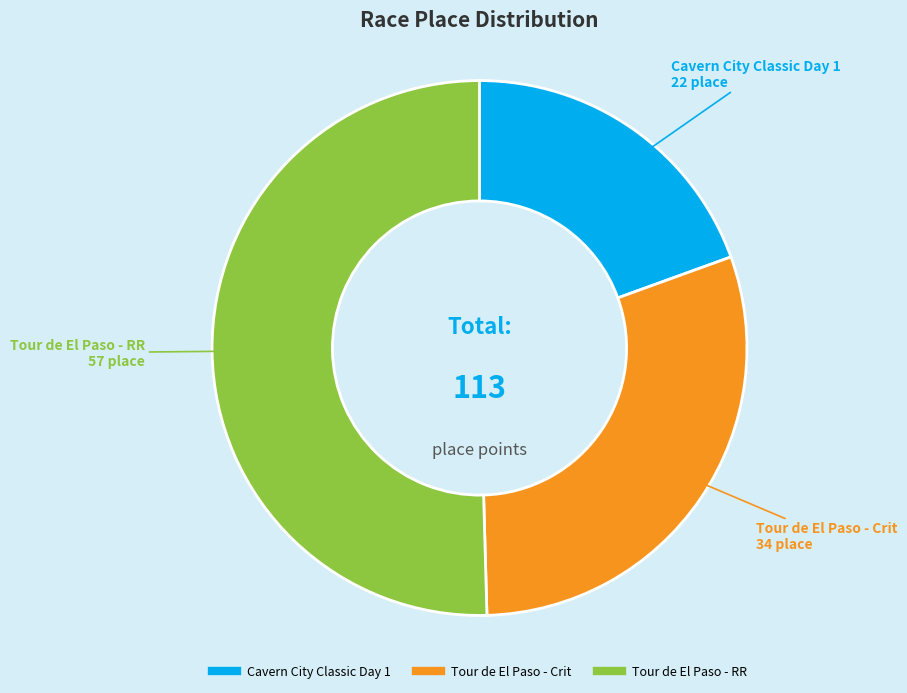

Combined, do Cavern City Classic Day 1 and Tour de El Paso - RR account for over 50%?

Yes